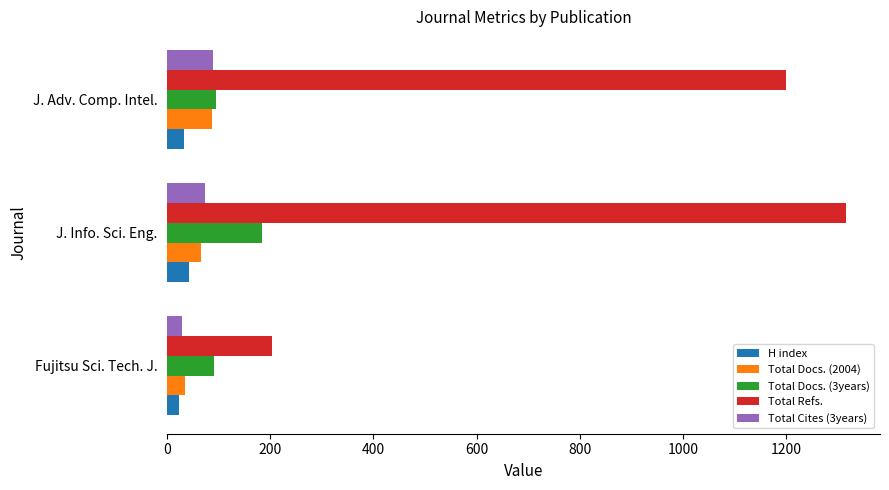

The value of Total Cites (3years) at J. Adv. Comp. Intel. is 89. True or false?

True